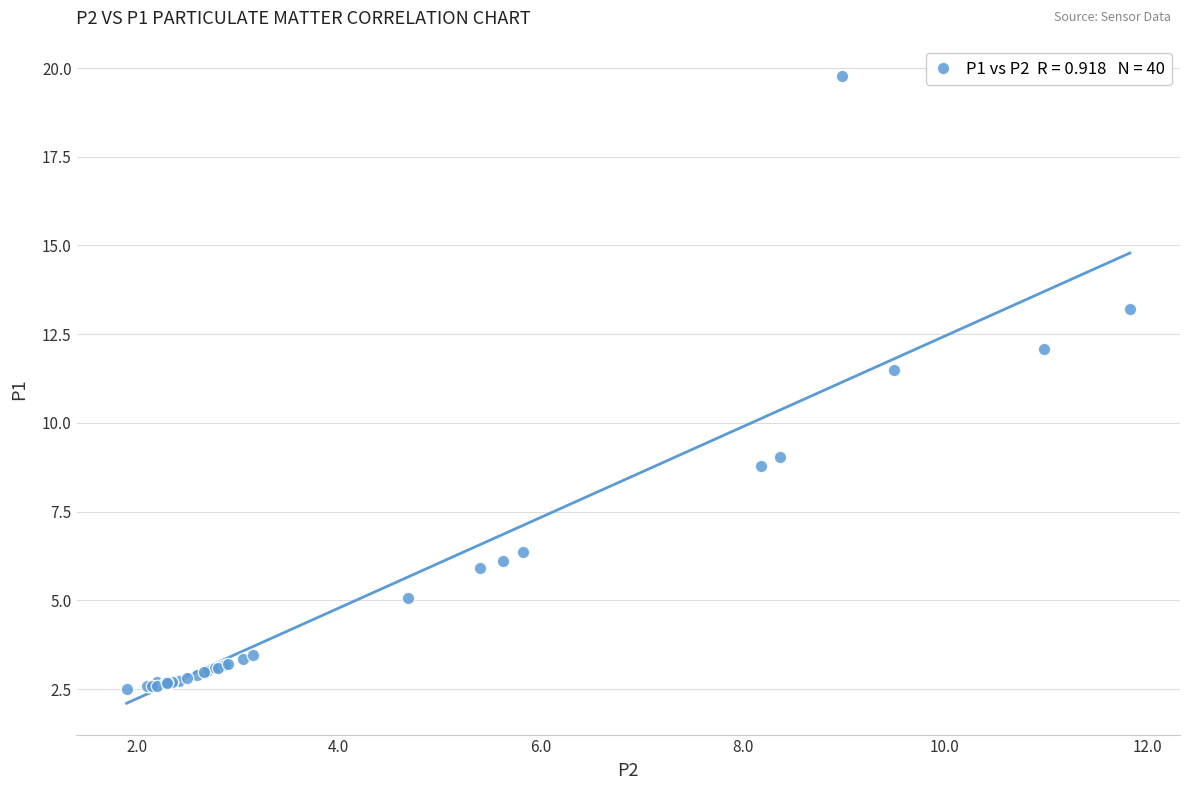

What Y value in the scatter plot is closest to 11?

11.5